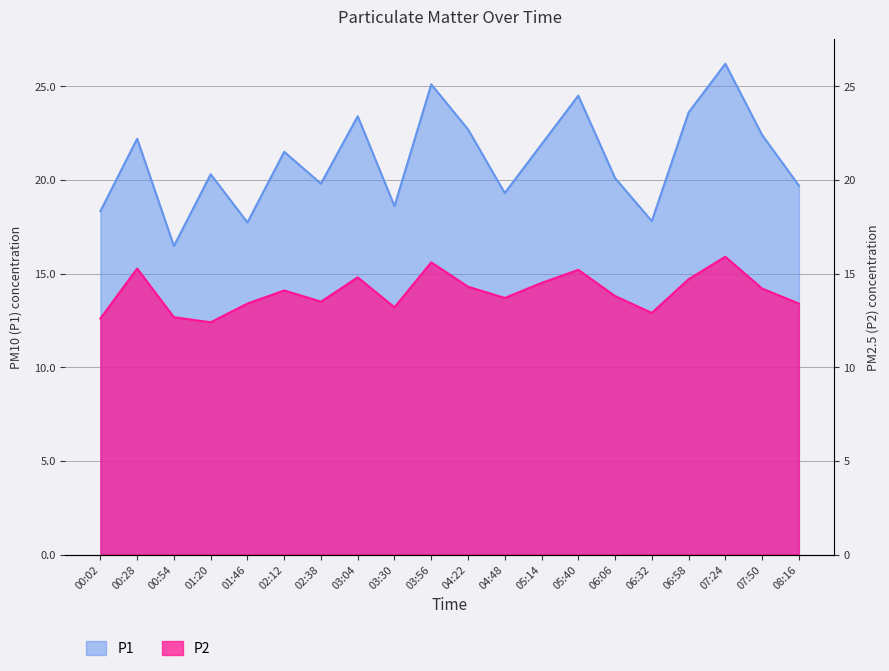

What is the difference between the maximum and second lowest values in the P1 series?

8.5